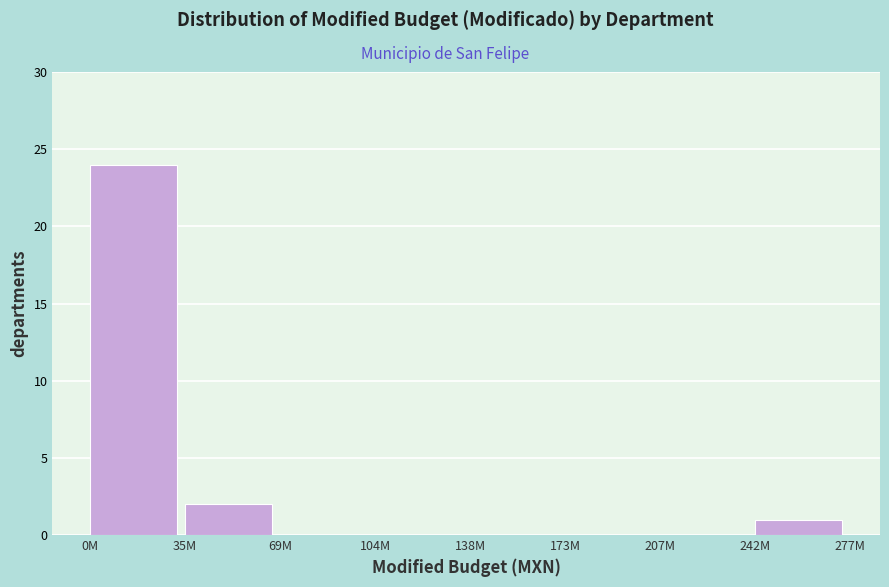

Reading left to right, transcribe all the data shown in this chart.

0M=24	35M=2	69M=0	104M=0	138M=0	173M=0	207M=0	242M=1